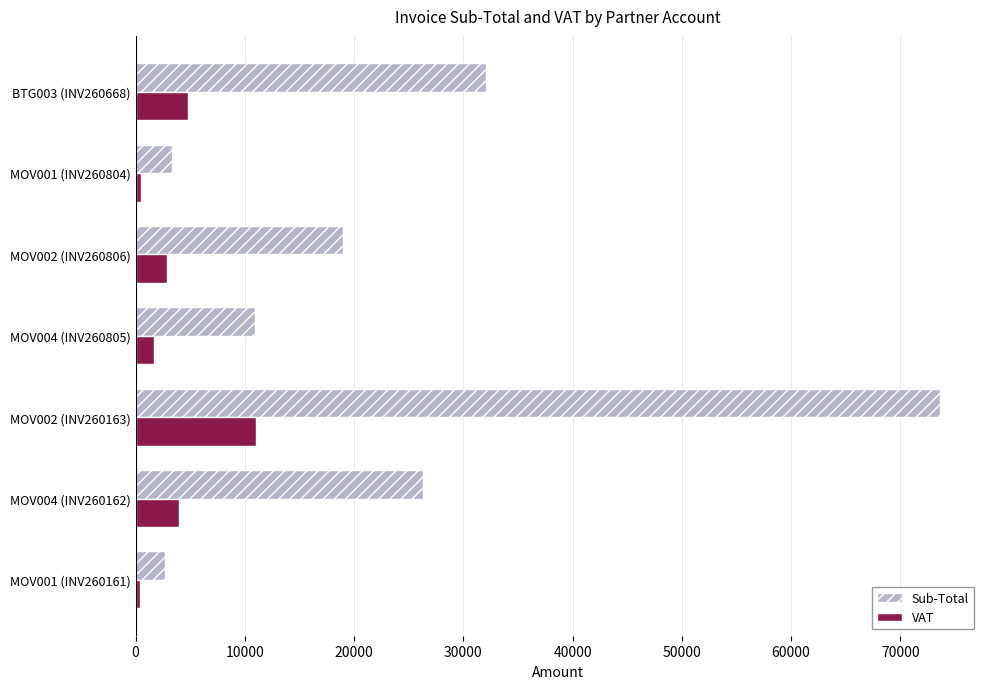

Rank the series by their average value, from lowest to highest.

VAT, Sub-Total